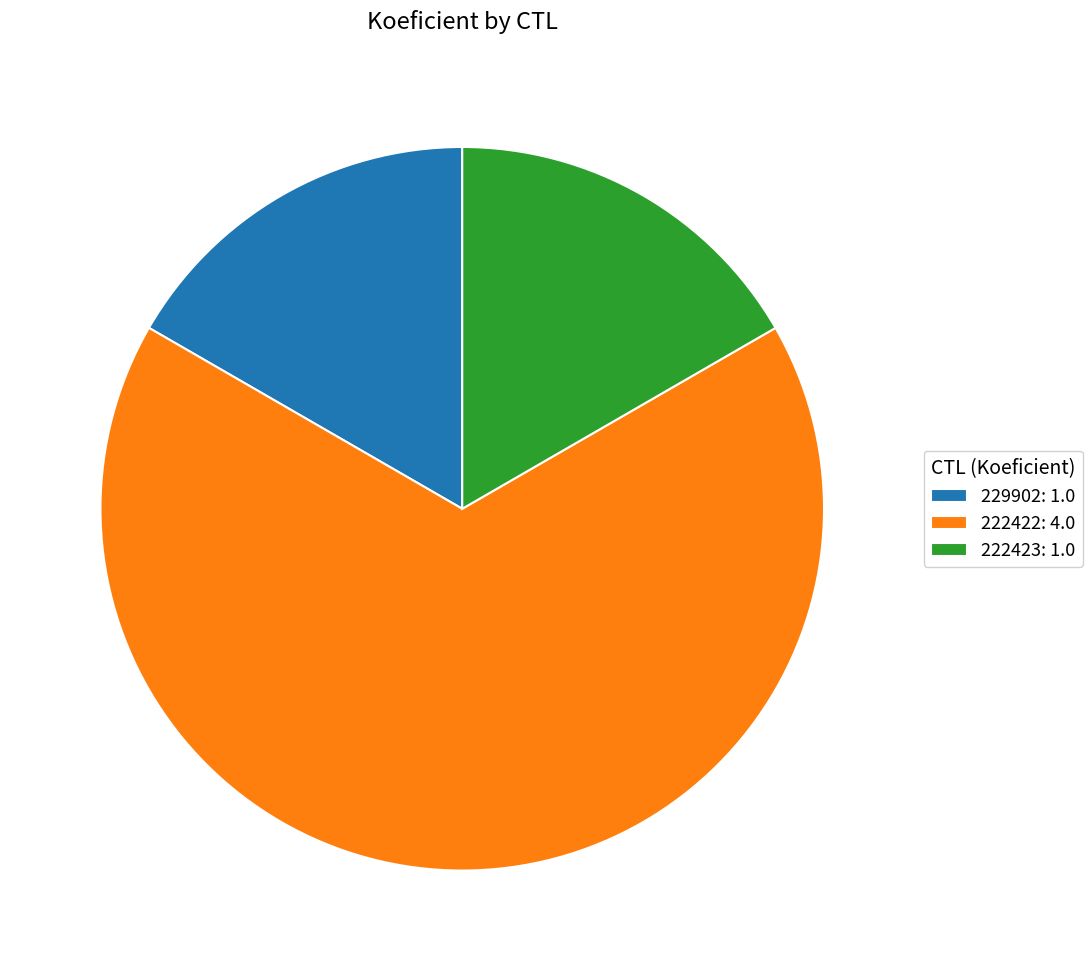

Count the number of slices in the pie.

3